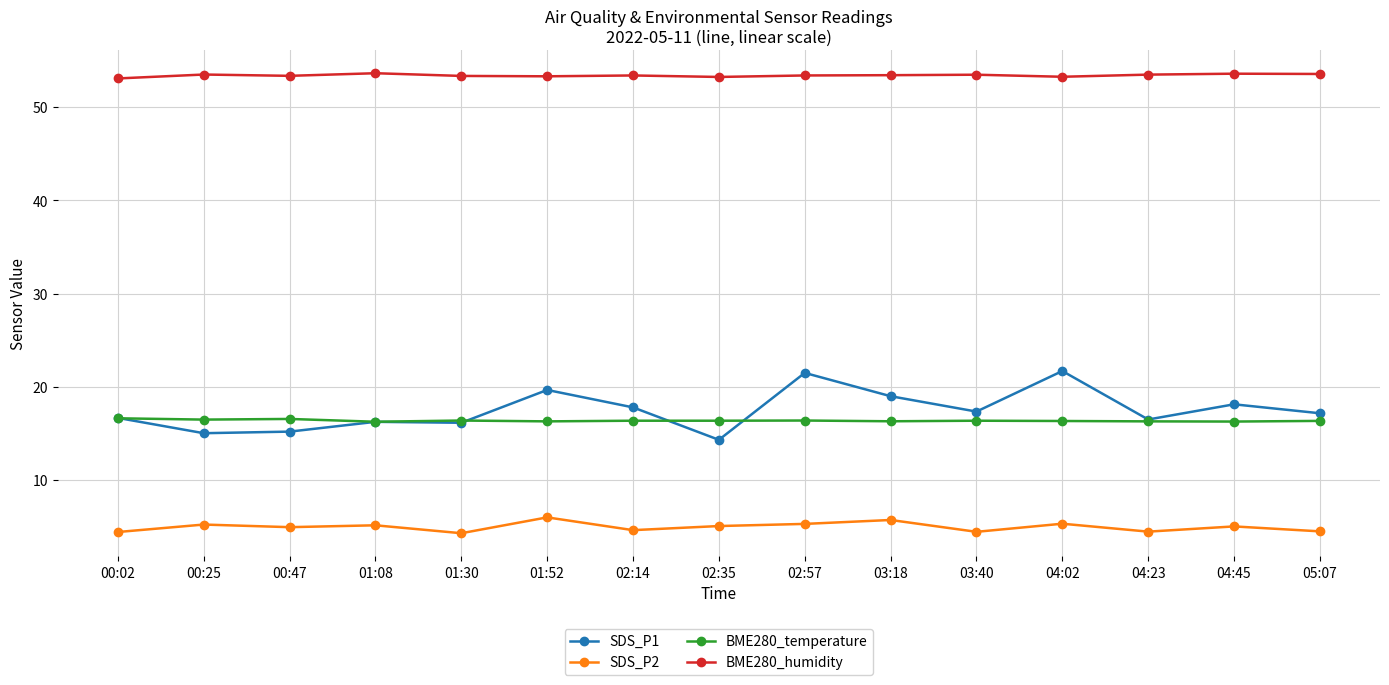

Which series changed the most between 02:35 and 04:45?

SDS_P1